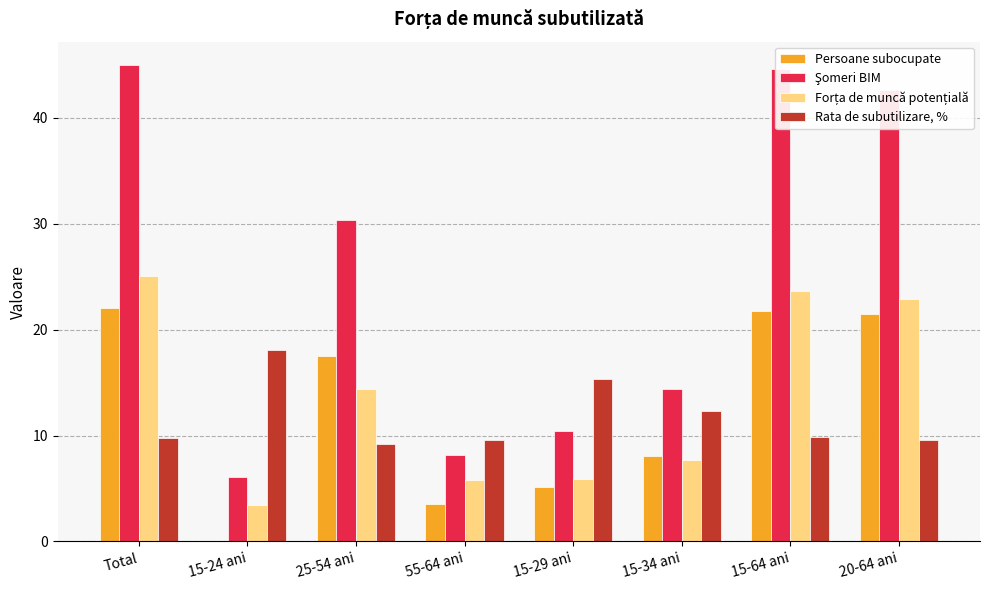

The Persoane subocupate series shows 5.2 at 15-29 ani. True or false?

True